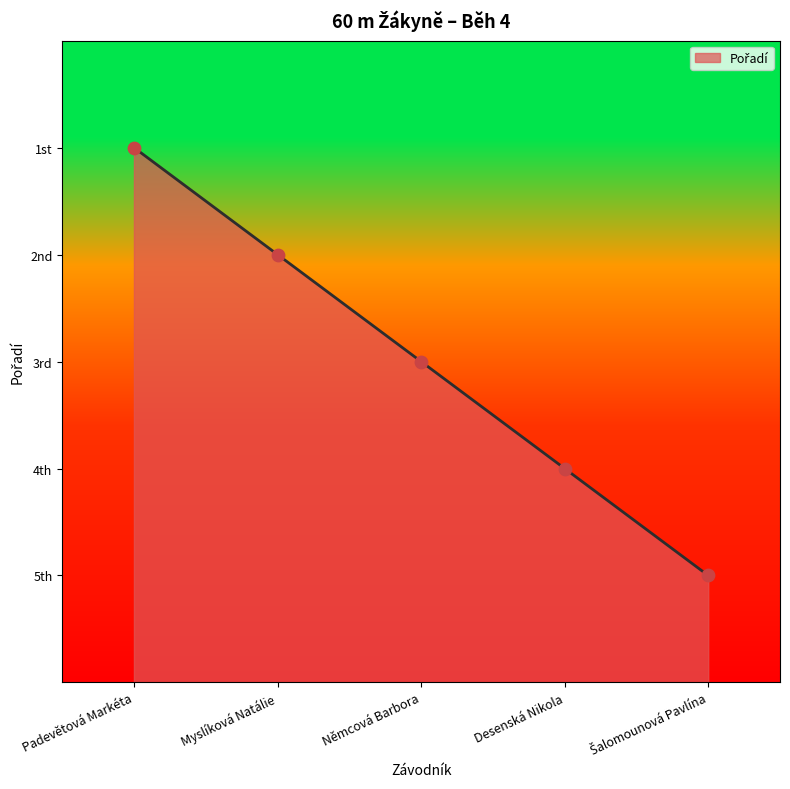

Approximately how many times larger is the value at Padevětová Markéta compared to Myslíková Natálie?

1.2